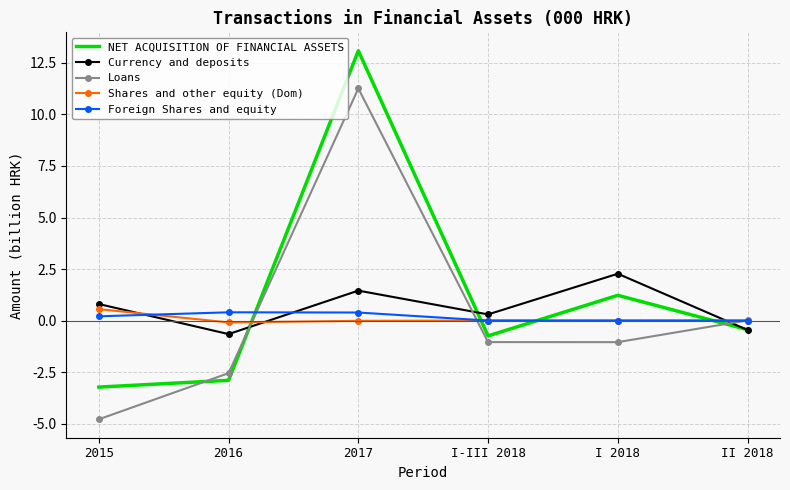

At which category does NET ACQUISITION OF FINANCIAL ASSETS reach its first local peak?

2017